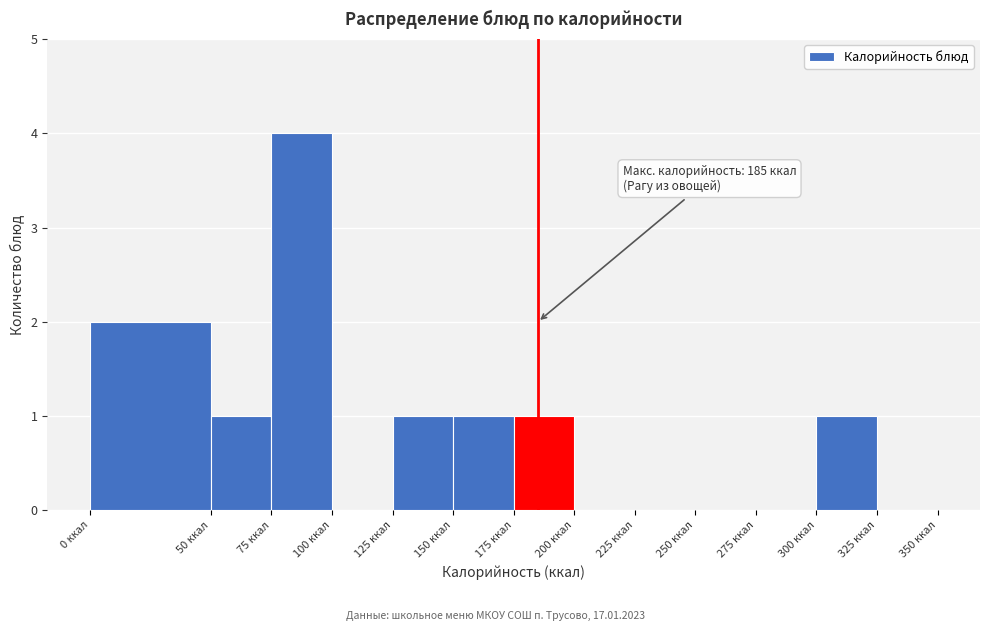

Which range on the x-axis has the tallest bar?

75 to 100